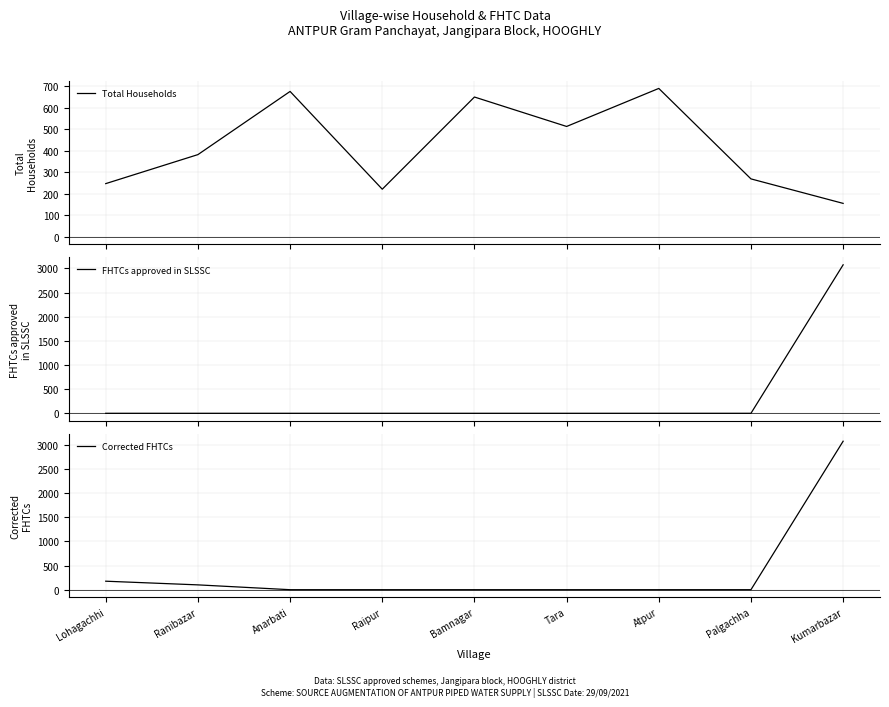

After their last crossing, which series has the higher values: Total Households or Corrected FHTCs?

Corrected FHTCs